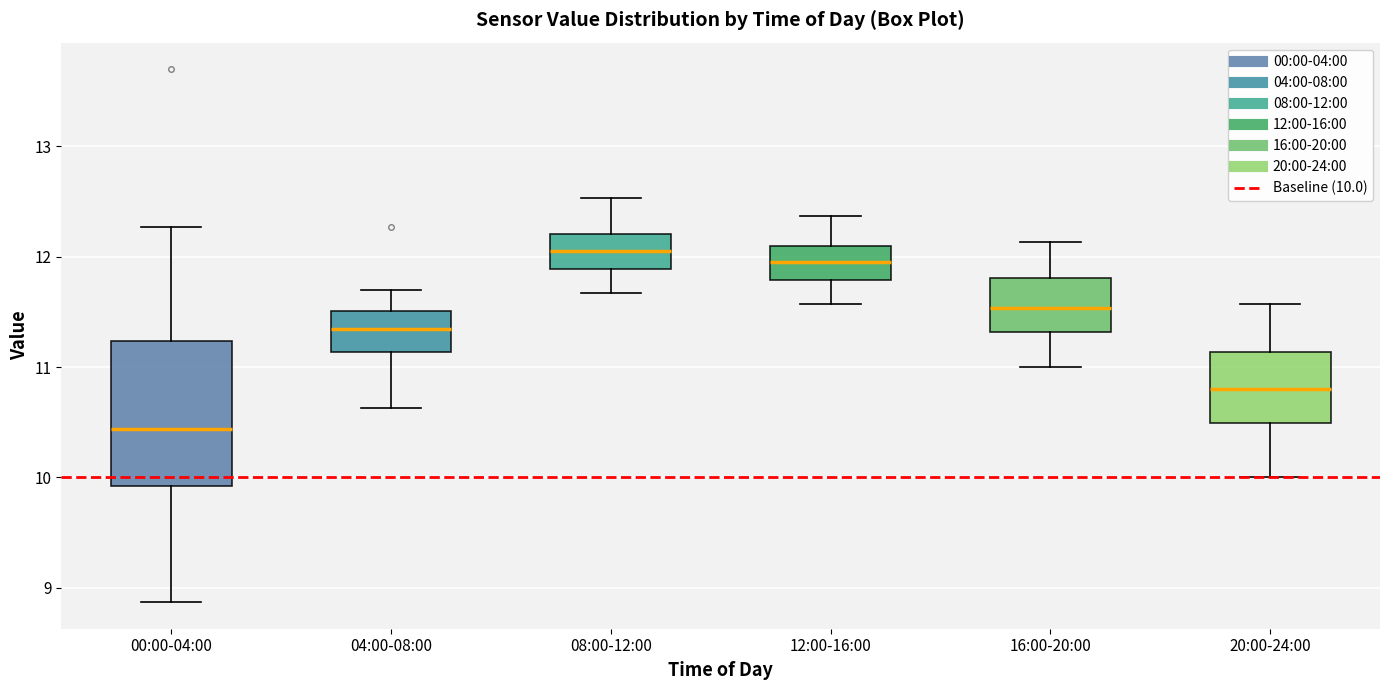

Which box is the tallest, from its lower edge to its upper edge?

00:00-04:00